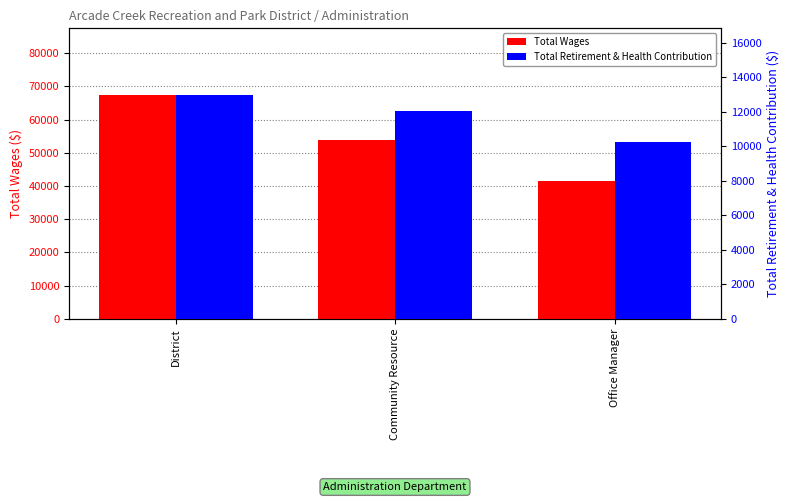

True or false: Total Wages has a value of 92579 at District.

False